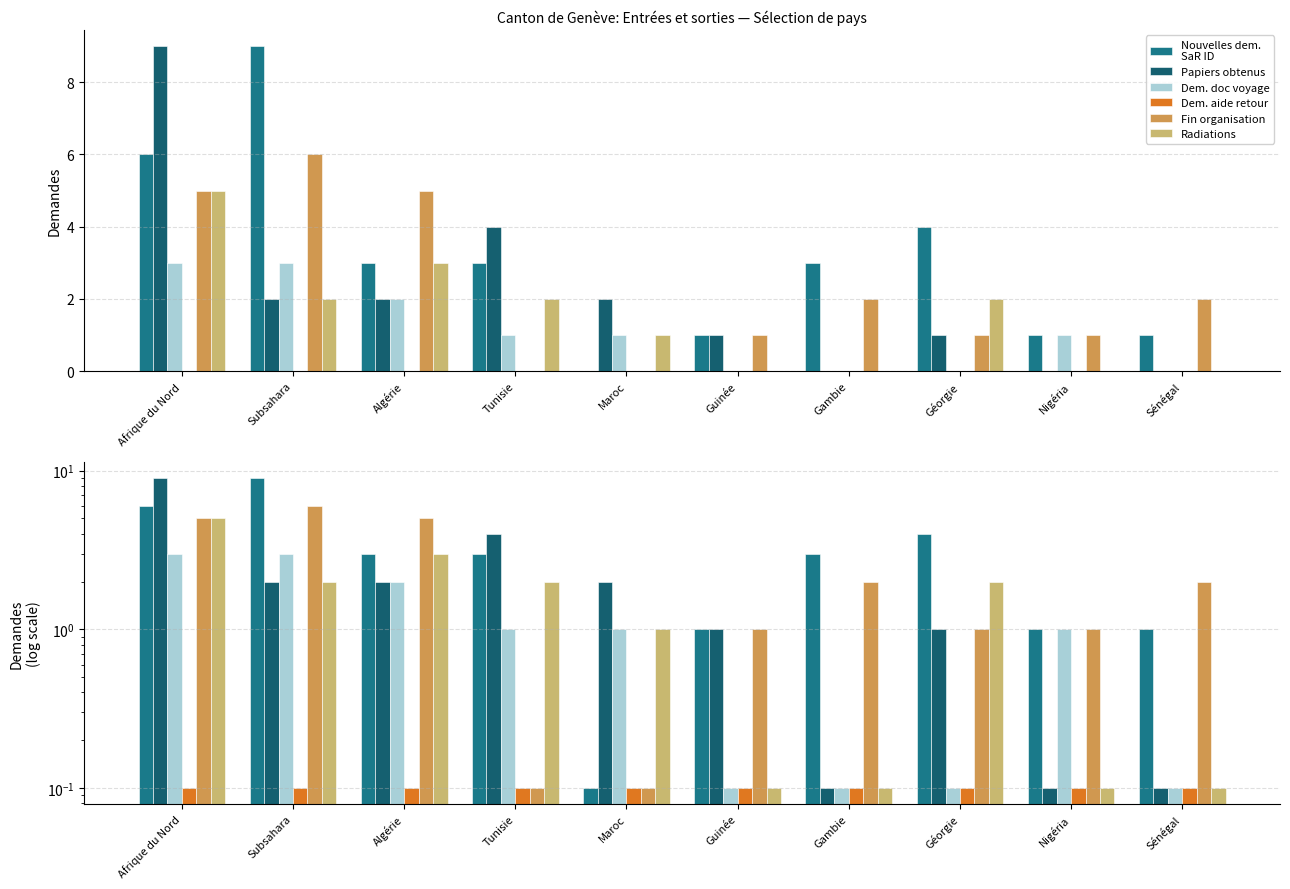

Which series has the largest range (max minus min)?

Nouvelles dem.
SaR ID